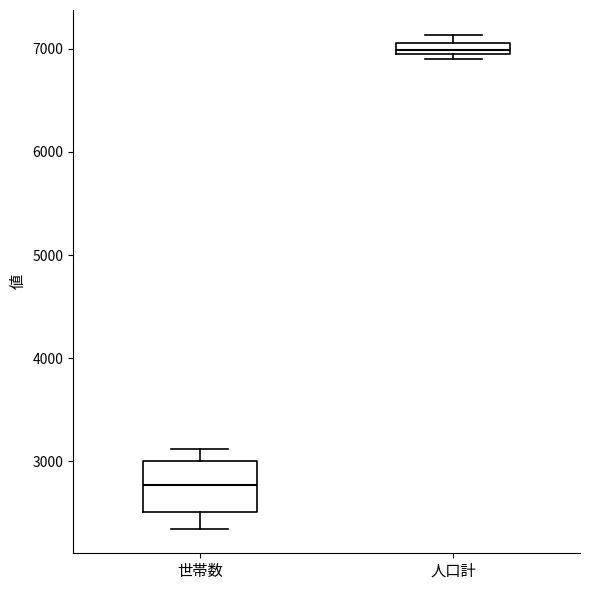

Which box has the lowest median line?

世帯数